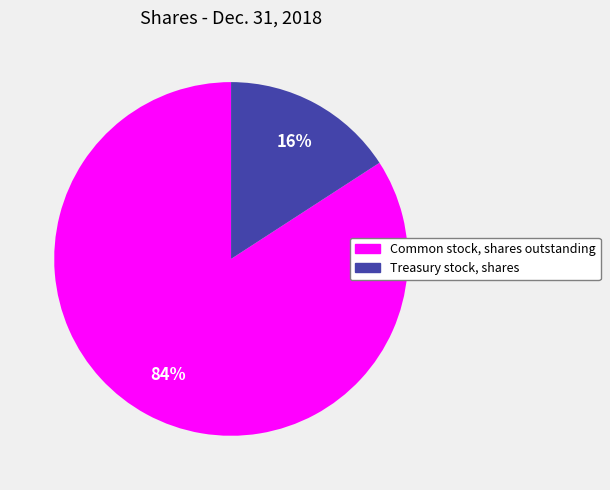

Between Common stock, shares outstanding and Treasury stock, shares, which is larger?

Common stock, shares outstanding